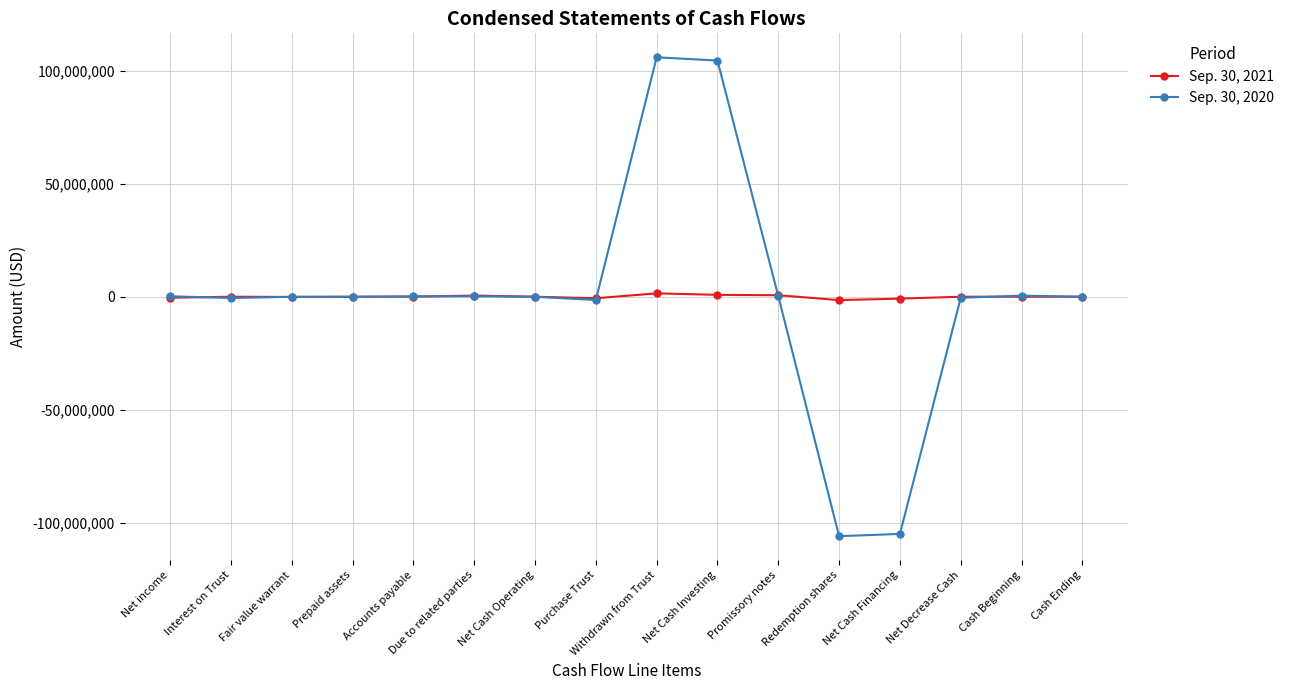

Rank the series by their average value, from lowest to highest.

Sep. 30, 2020, Sep. 30, 2021